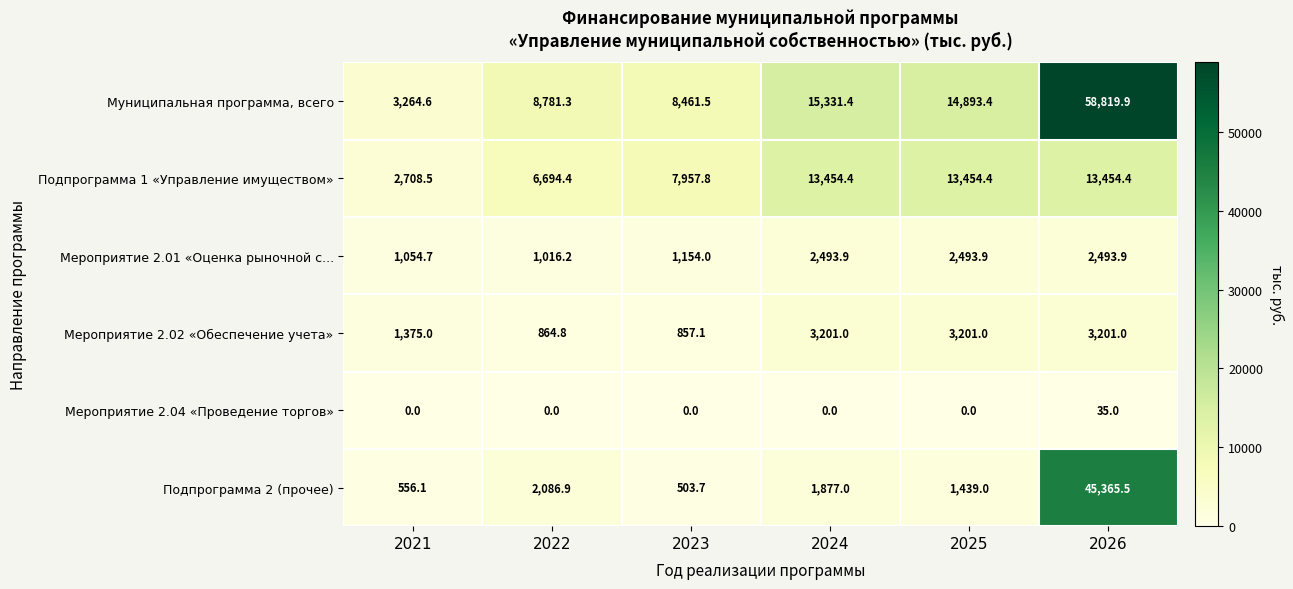

How many distinct data groups are displayed?

6